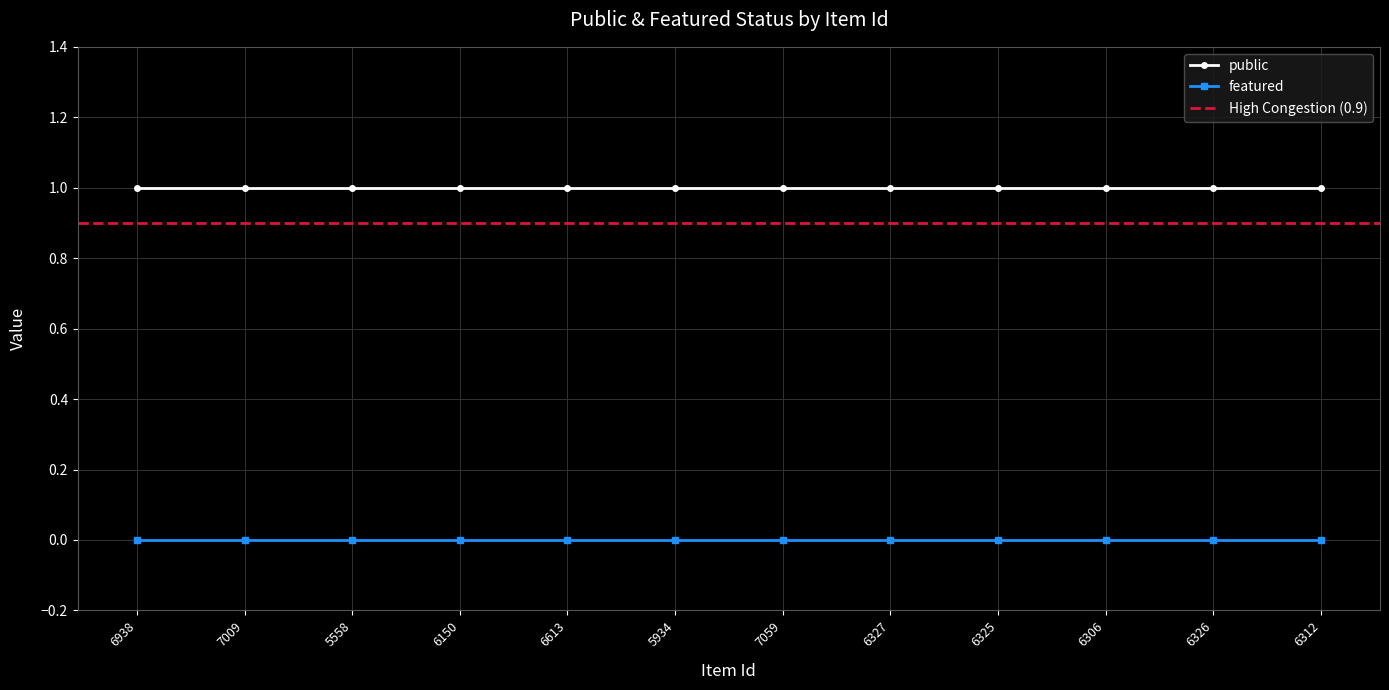

List the series in order of their overall mean, lowest first.

featured, public